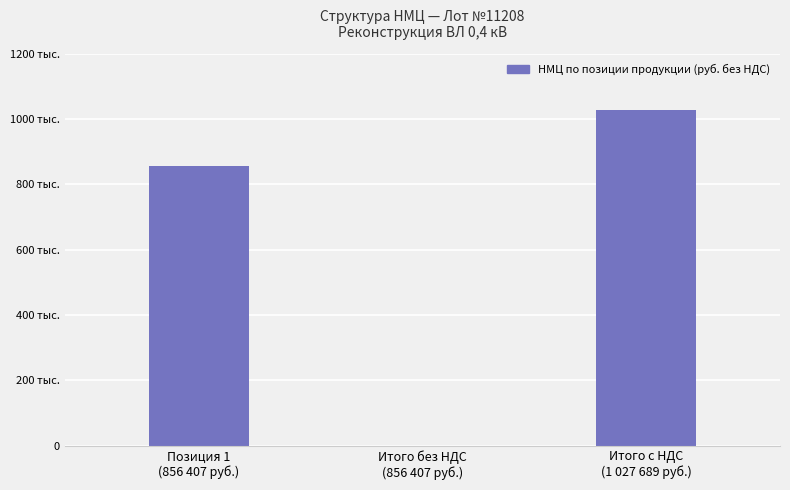

What is the difference between the values at Итого с НДС
(1 027 689 руб.) and Позиция 1
(856 407 руб.)?

171281.4